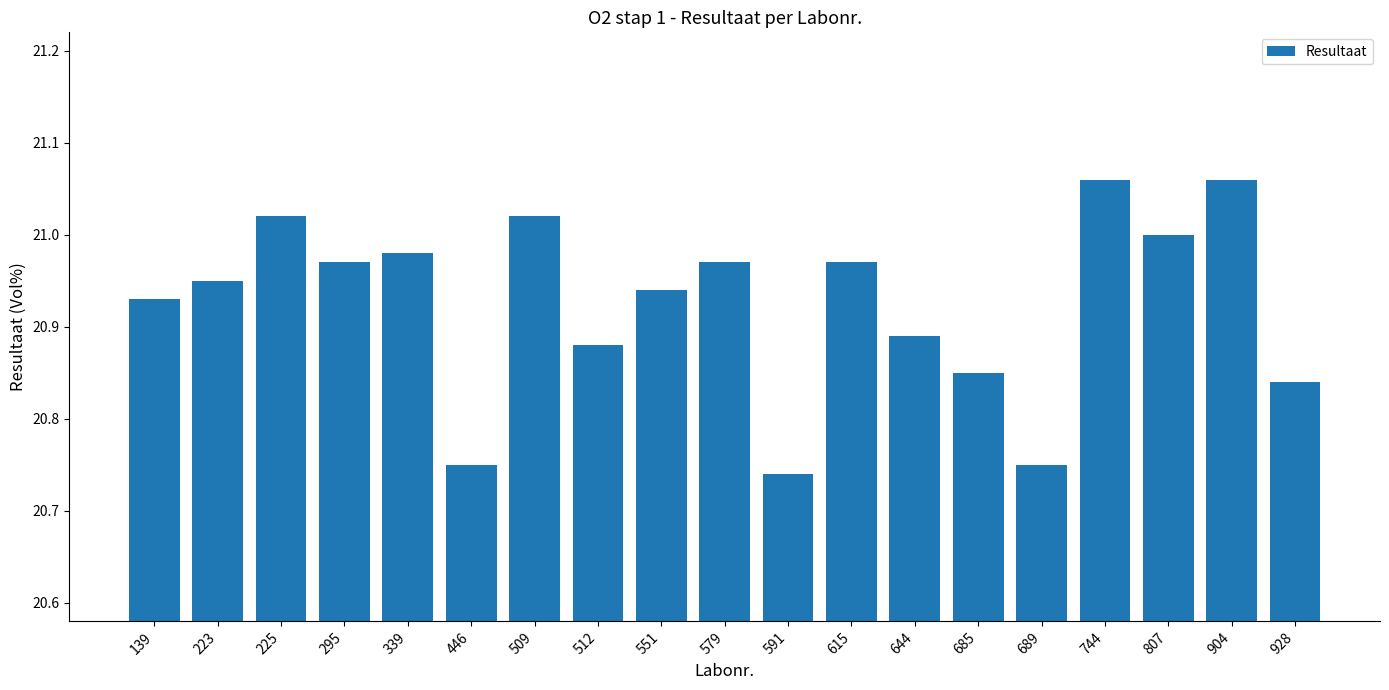

What is the sum of all values?

397.6